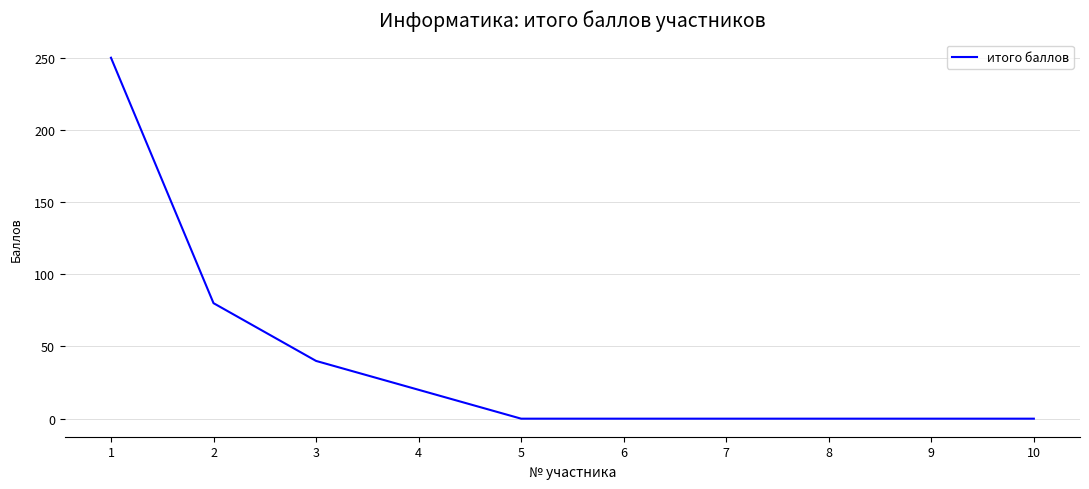

Is it true that the value at 7 is 143?

False